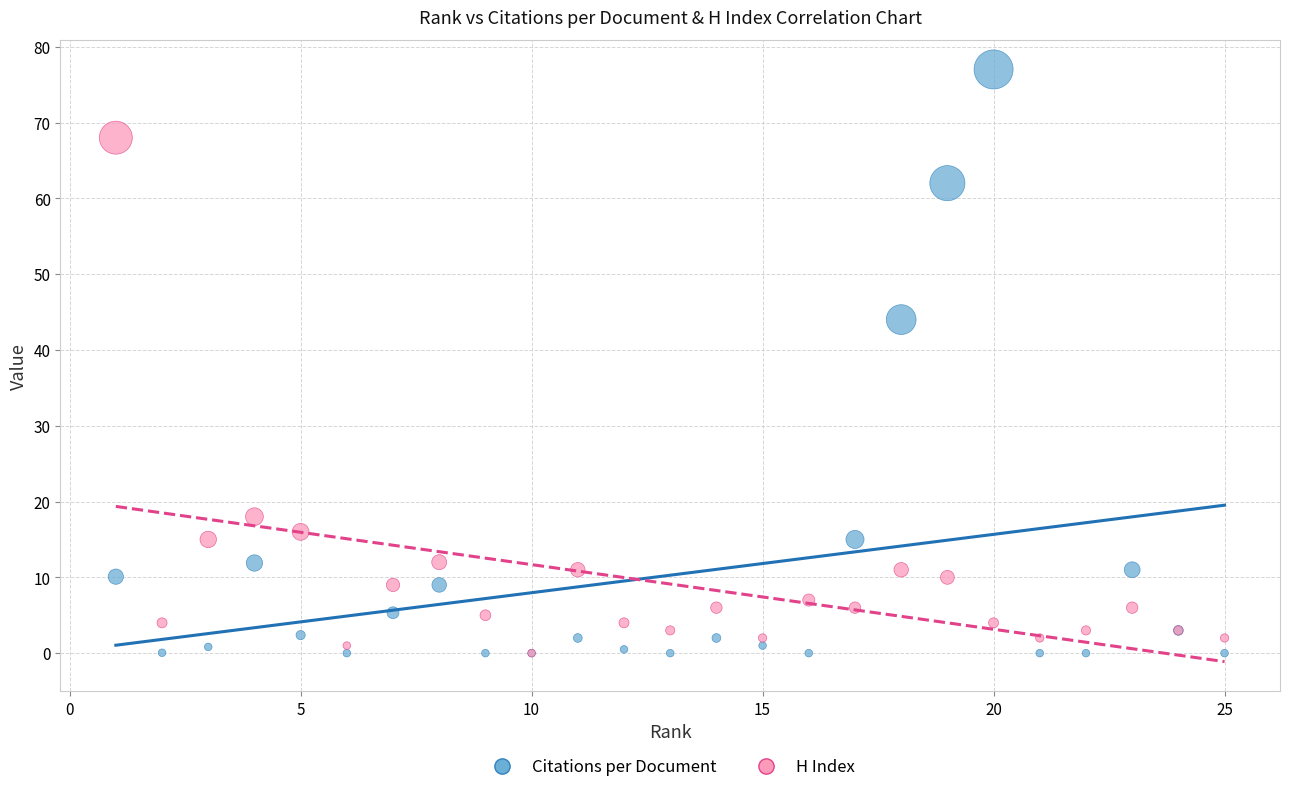

In the H Index series, what Y value is closest to 34?

18.0